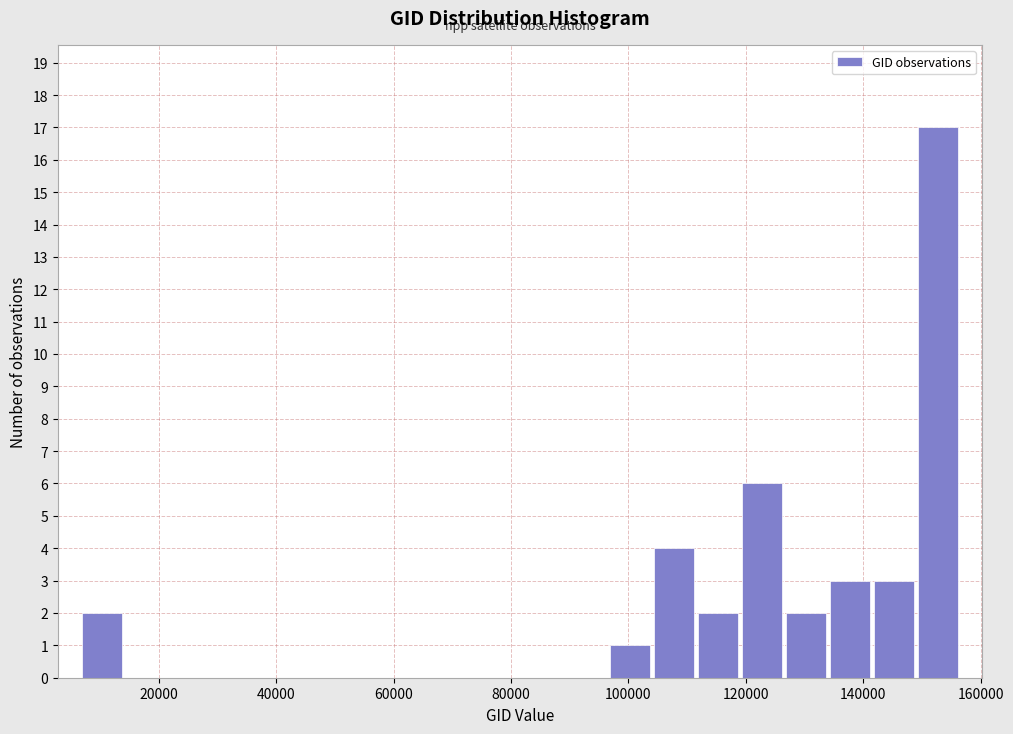

Read against the x-axis, roughly where is the centre of the tallest bar?

152000